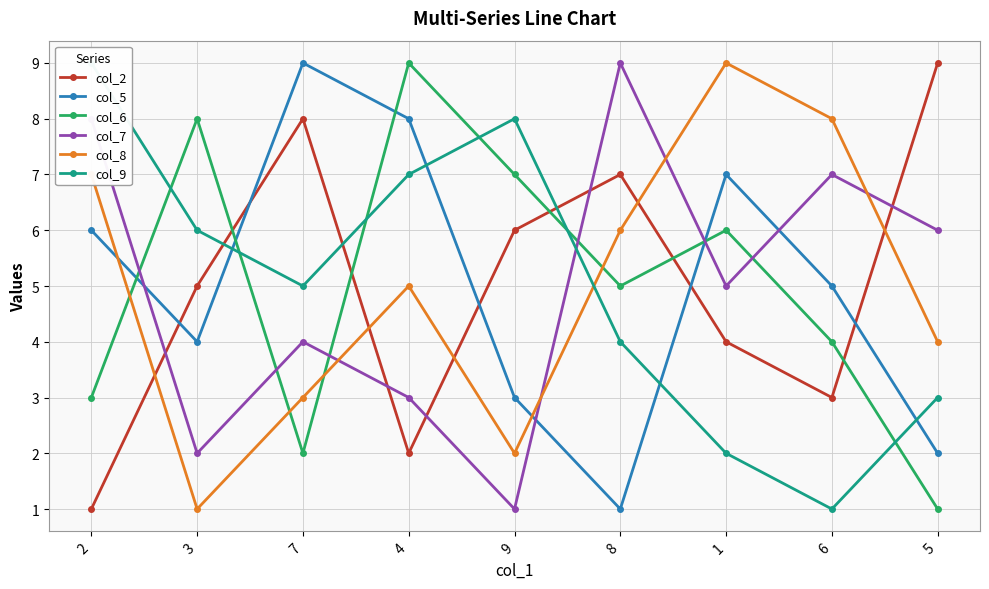

How many lines are shown in the chart?

6